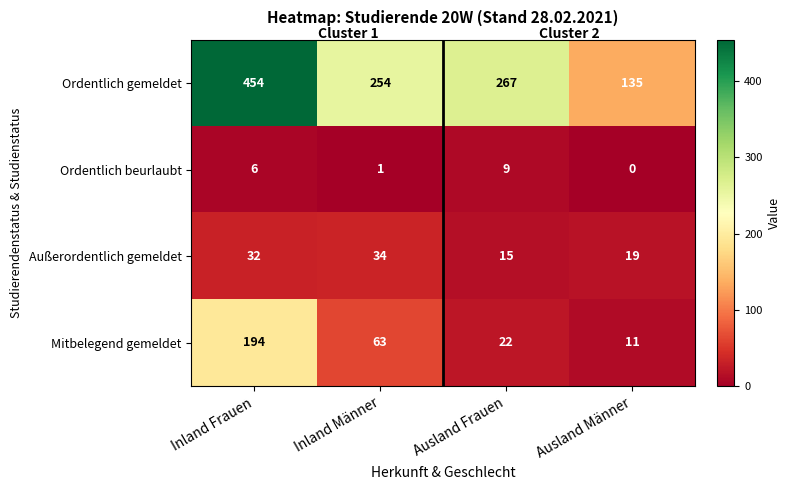

True or false: Mitbelegend gemeldet has a value of 11 at Ausland Männer.

True